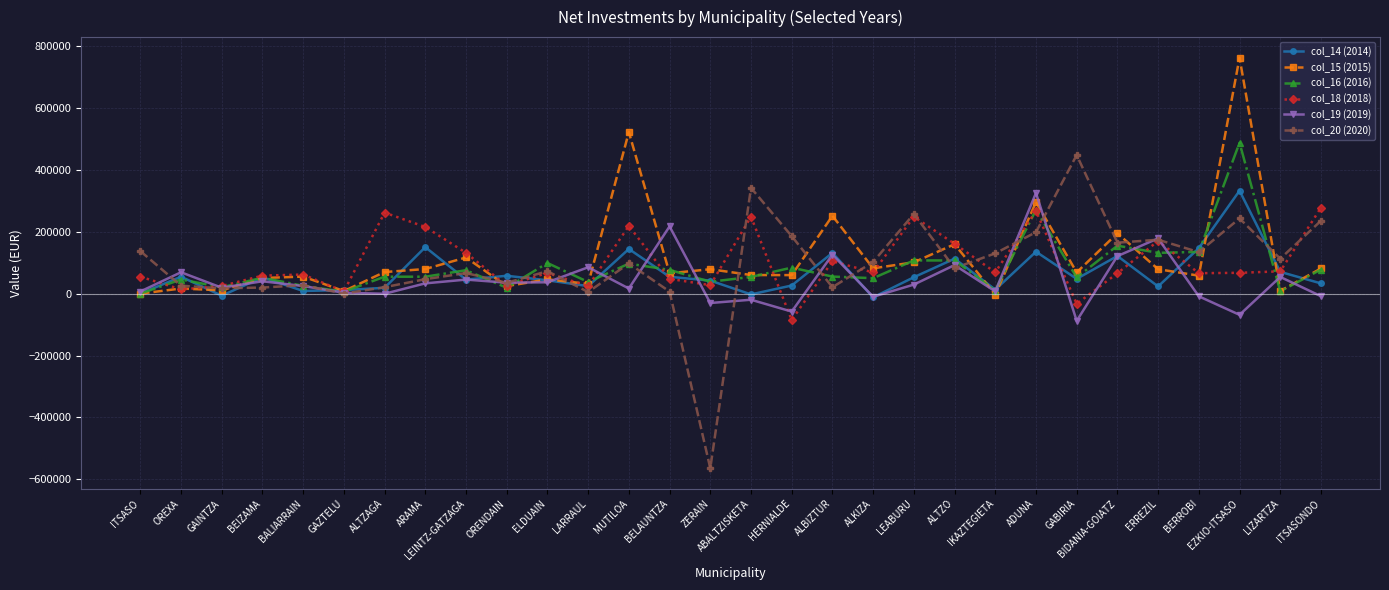

Is the value of col_19 (2019) at HERNIALDE greater than the value of col_16 (2016) at OREXA?

No